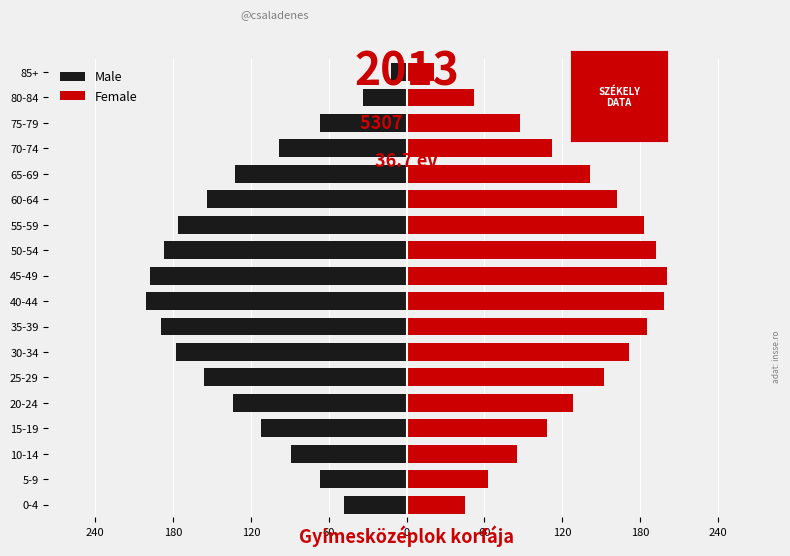

Reading right to left, extract all data points from this chart.

Male: -12	-34	-67	-98	-132	-154	-176	-187	-198	-201	-189	-178	-156	-134	-112	-89	-67	-48
Female: 21	52	87	112	141	162	183	192	201	198	185	171	152	128	108	85	63	45